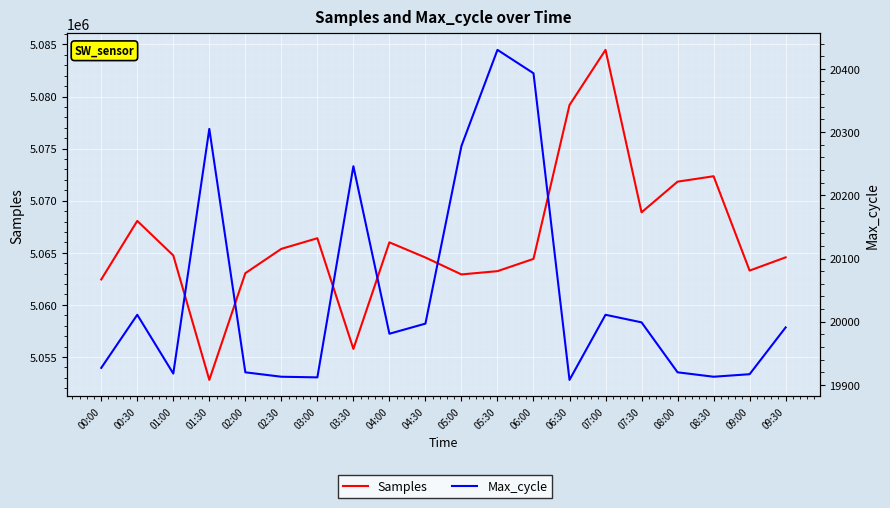

Is the value of Samples at 06:00 greater than the value of Max_cycle at 07:00?

Yes